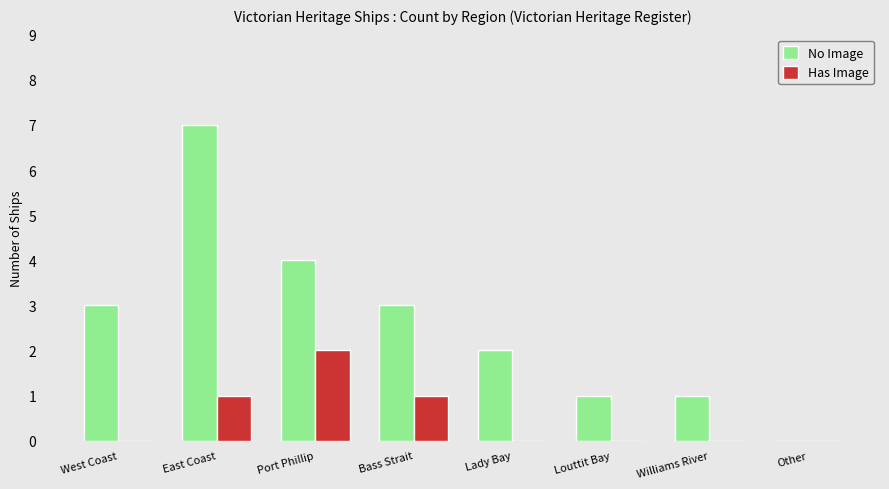

What is the sum of the No Image values at West Coast and Other?

3